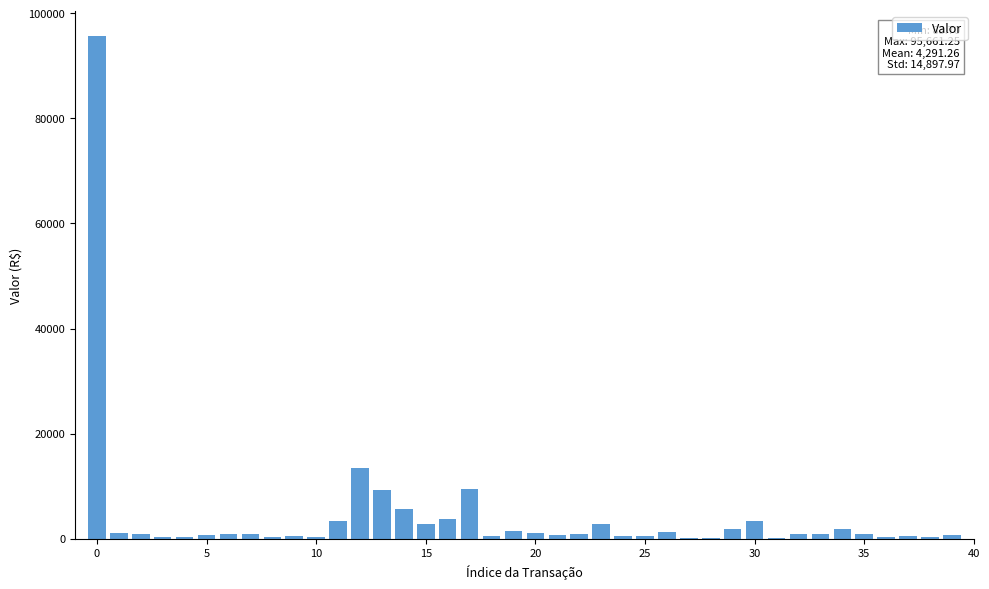

What is the average value?

4291.3